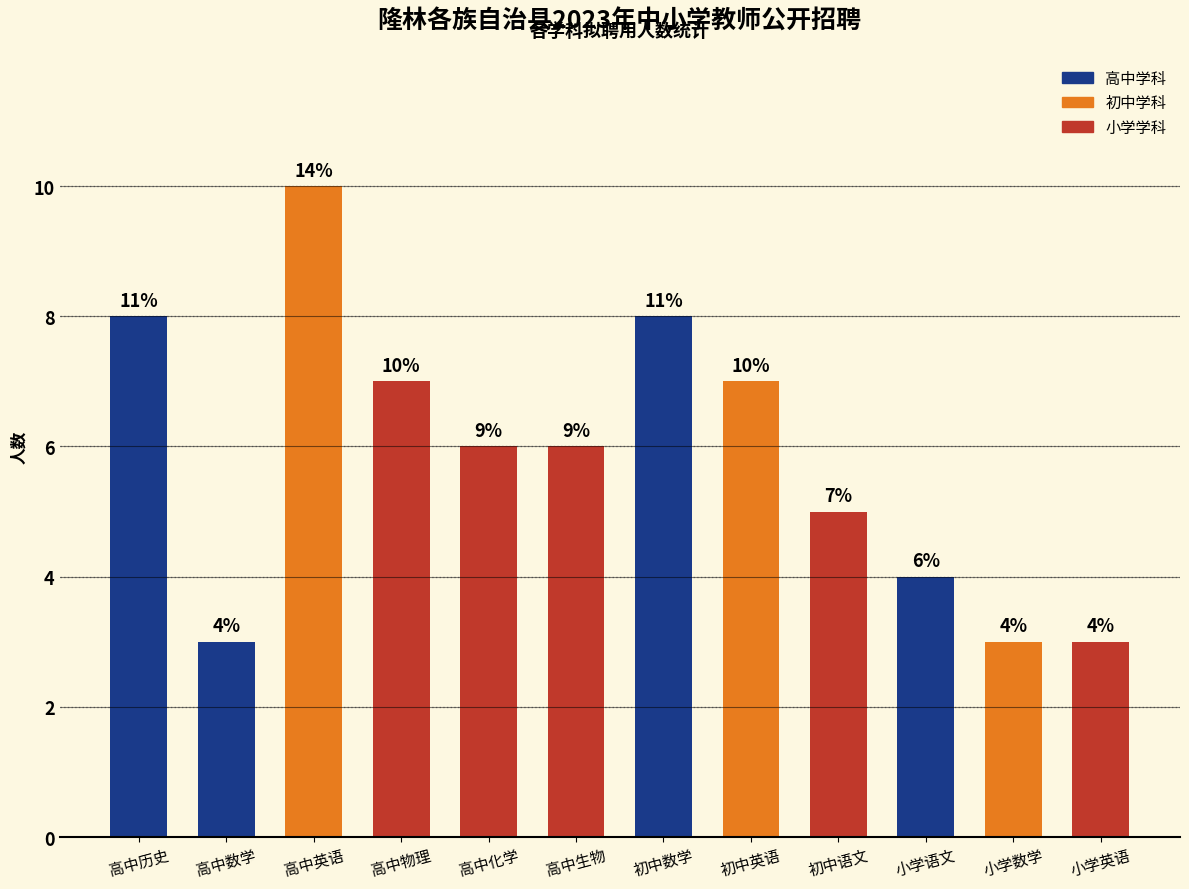

What is the maximum value shown in the chart?

10